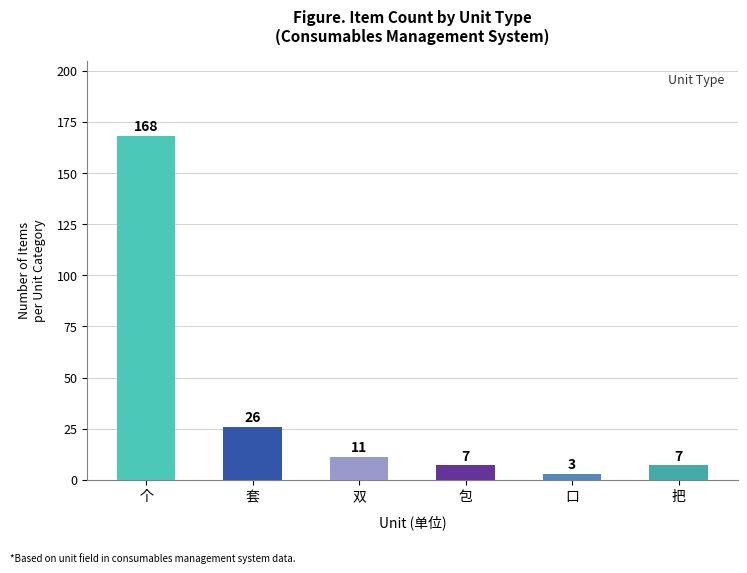

Is it true that the value at 口 is 3?

True